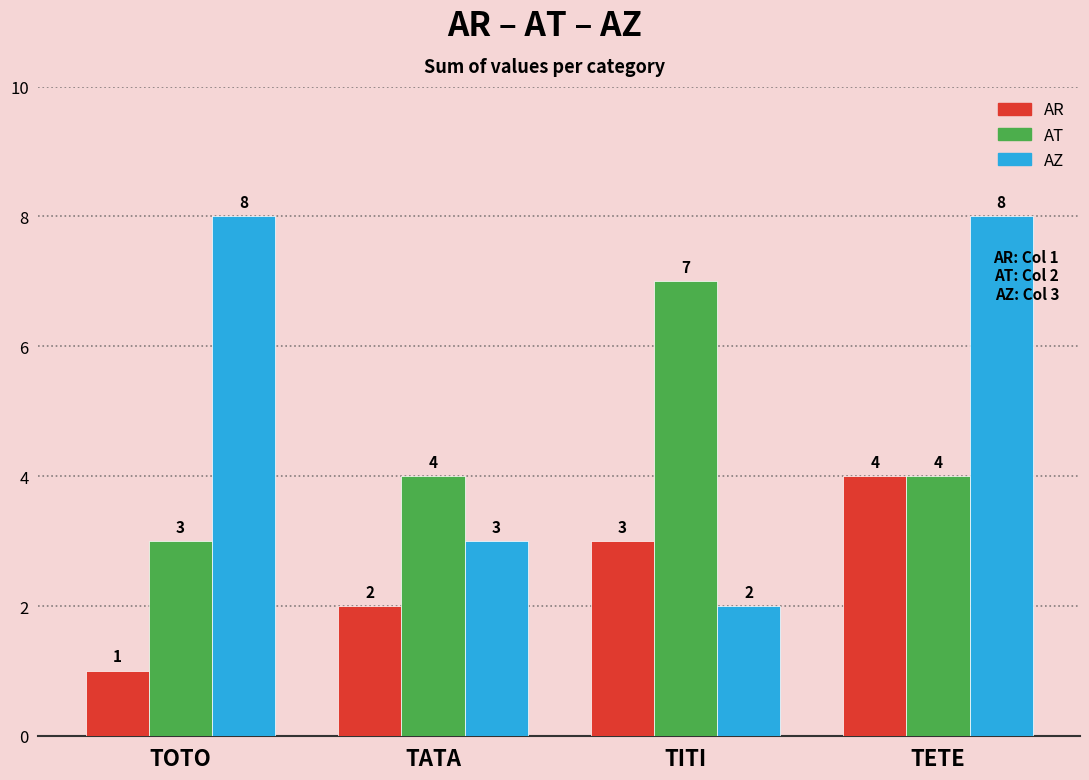

How many data points does each series have?

4